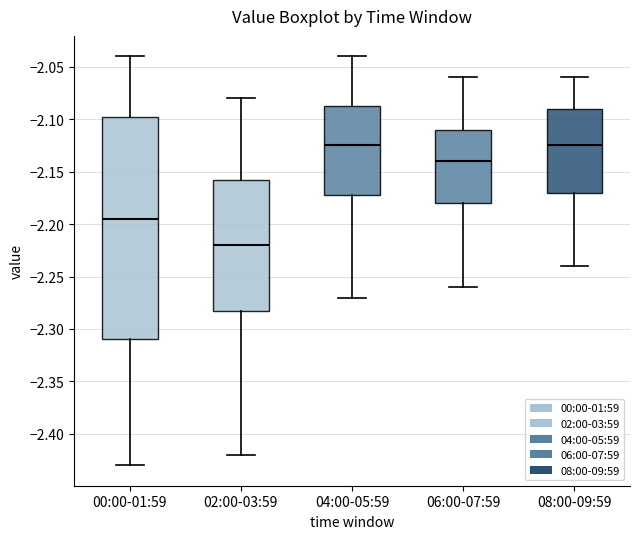

Which box is the tallest, from its lower edge to its upper edge?

00:00-01:59